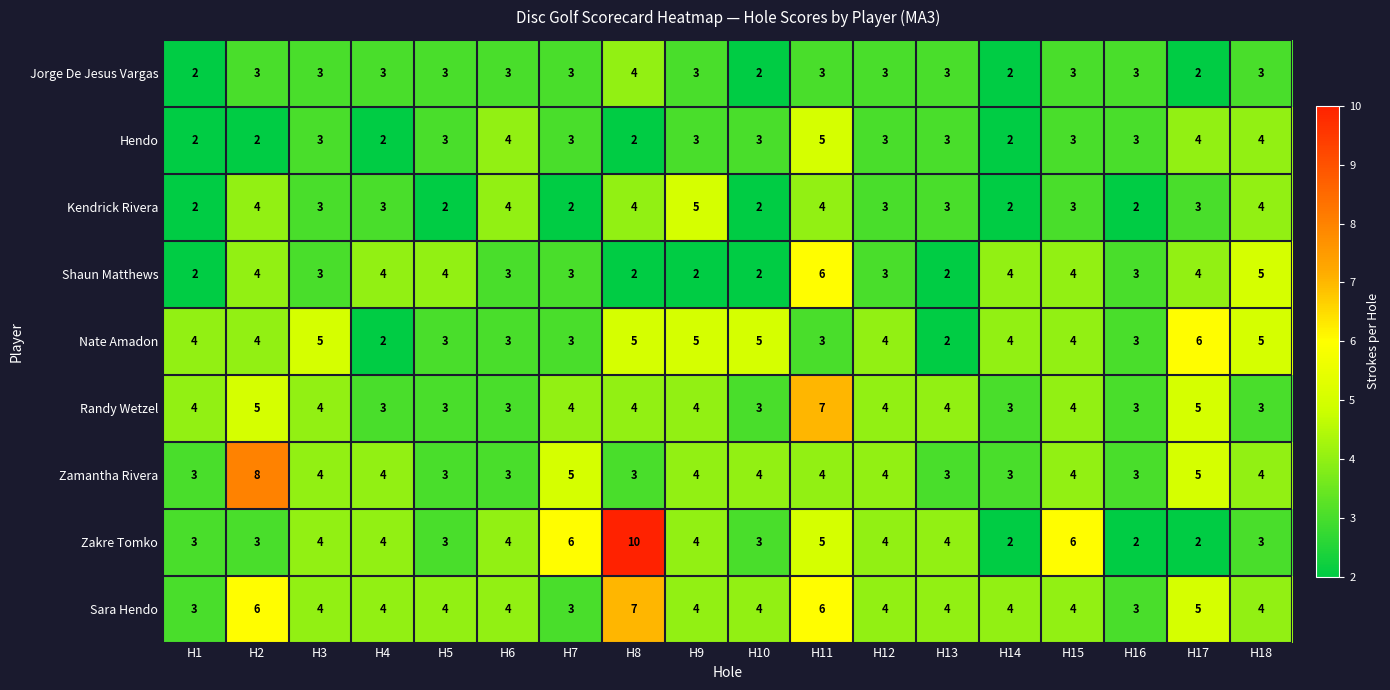

What is the total value across all series at H6?

31